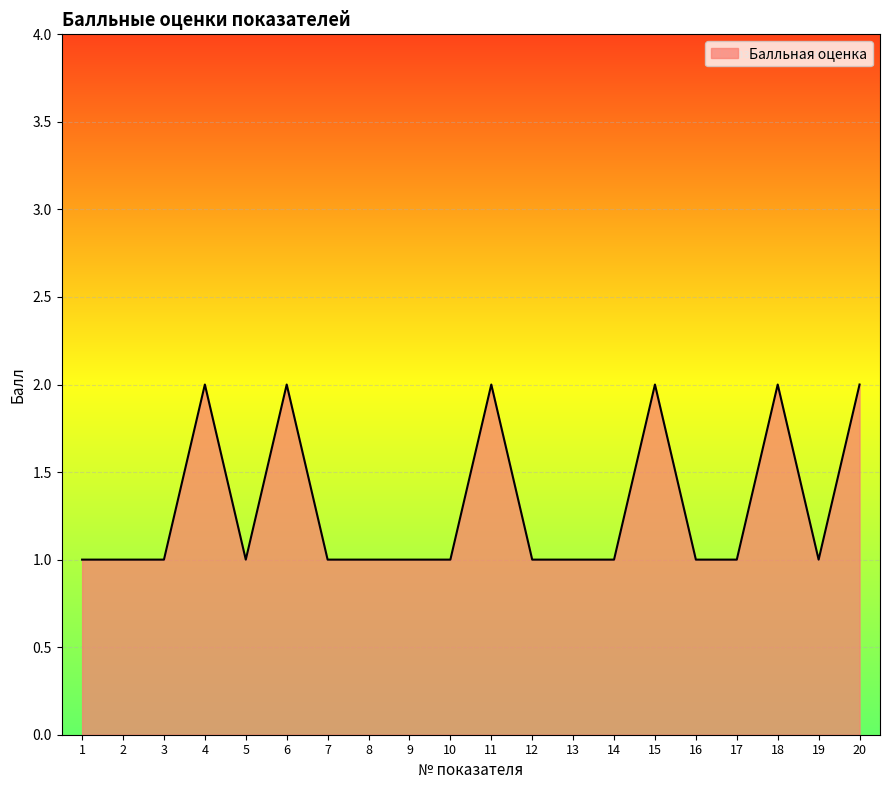

The value at 16 is 1. True or false?

True